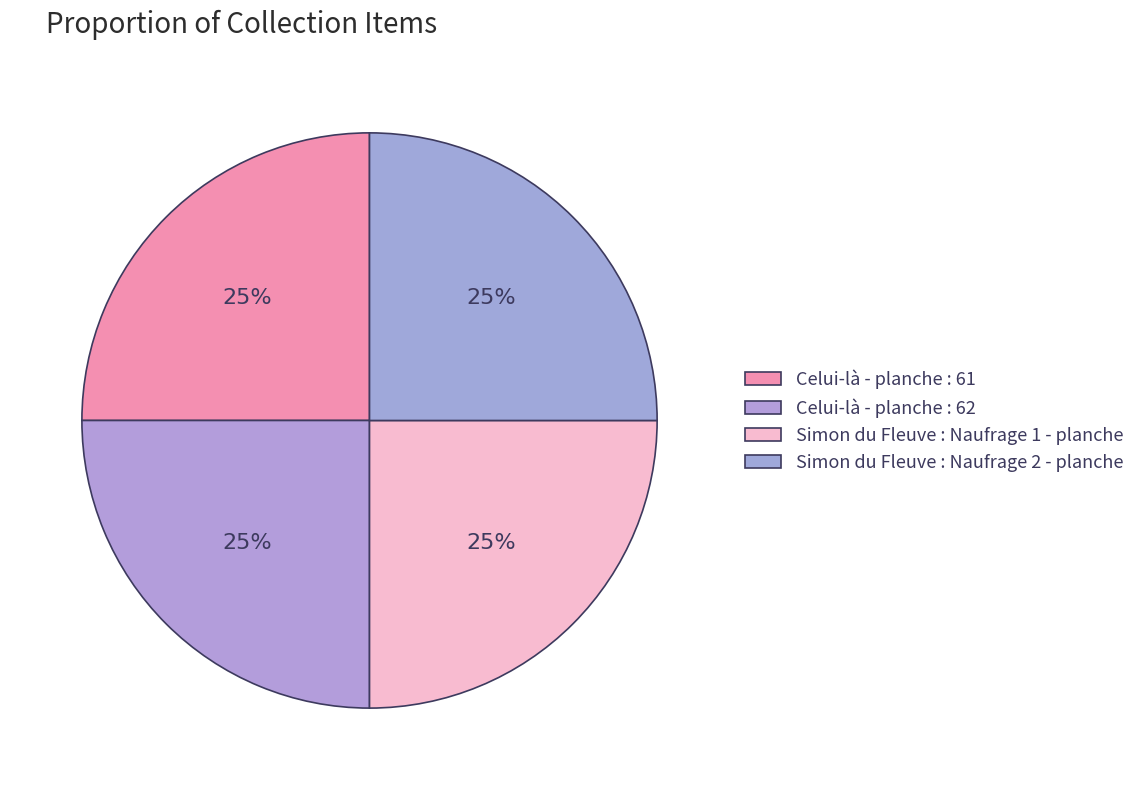

To the nearest percent, what is the combined percentage of Celui-là - planche : 61 and Celui-là - planche : 62?

50%